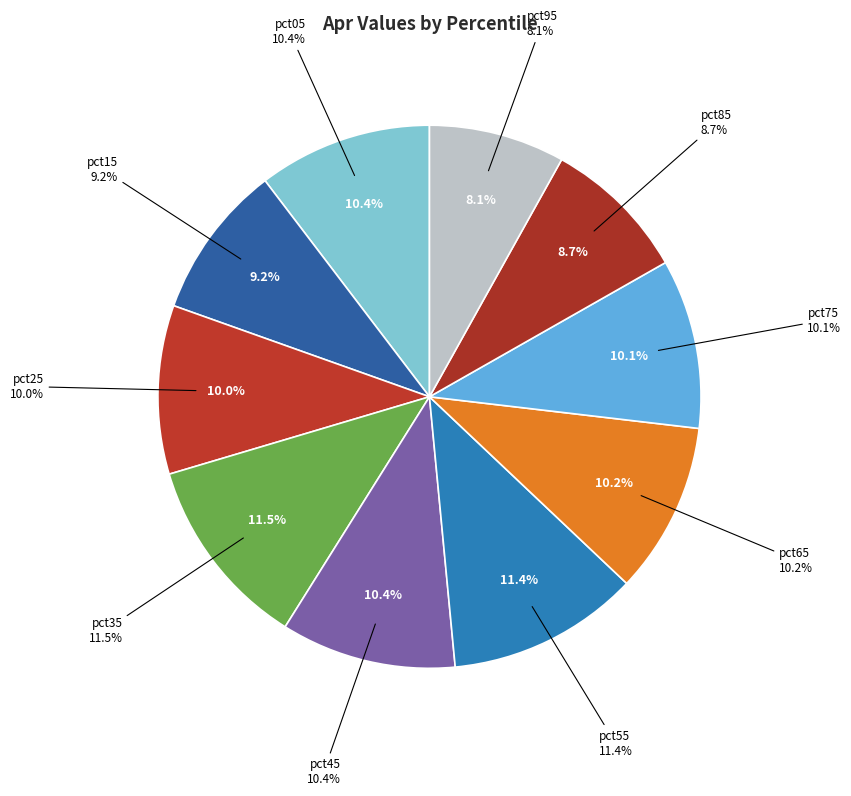

Rank the categories by value from lowest to highest.

pct95, pct85, pct15, pct25, pct75, pct65, pct05, pct45, pct55, pct35